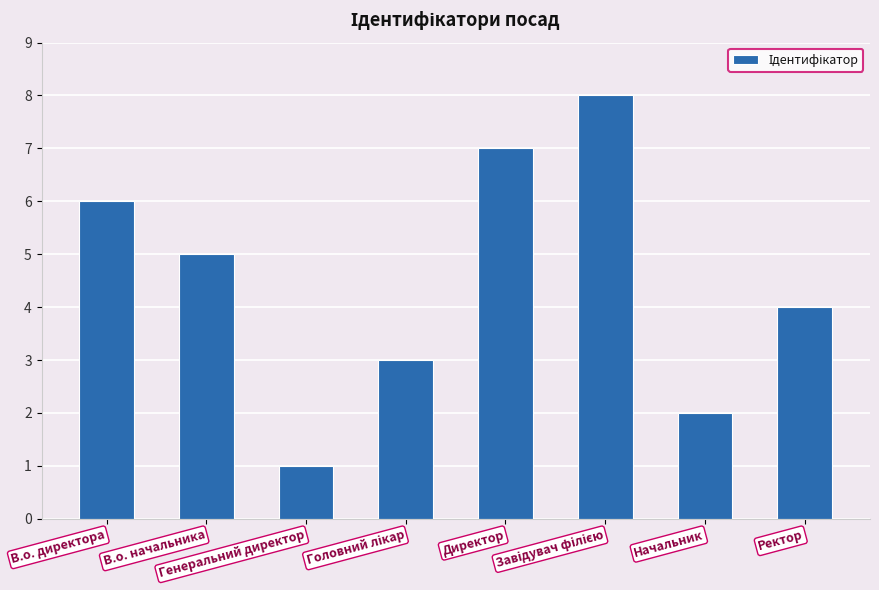

Does the chart contain any negative values?

No